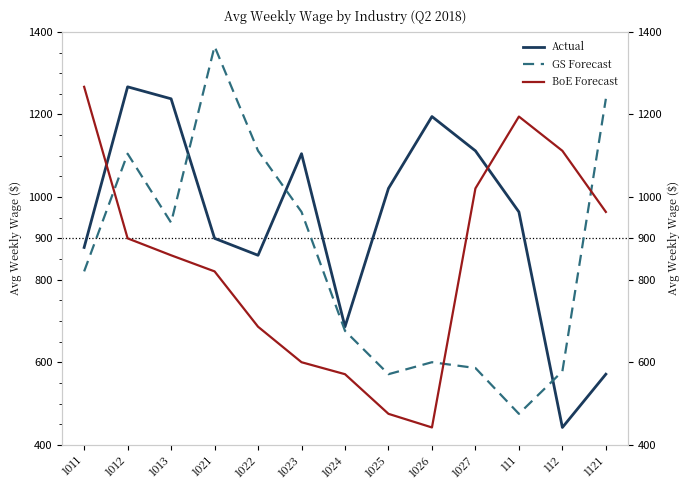

What is the approximate value of GS Forecast at 1012, to the nearest 50?

1100